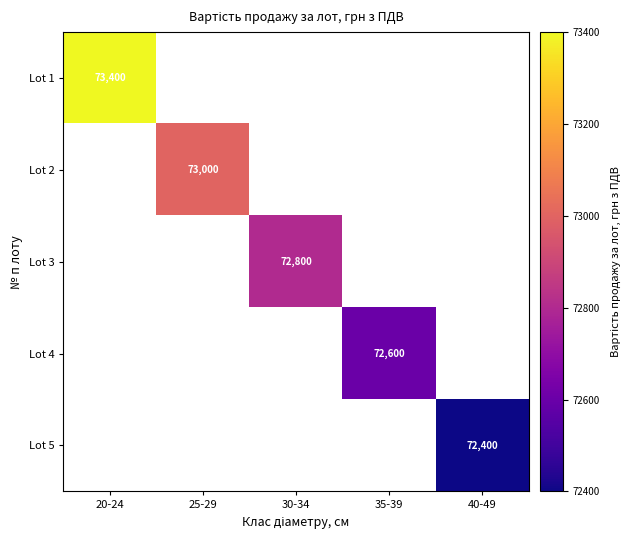

Between 30-34 and 20-24, which is larger?

20-24